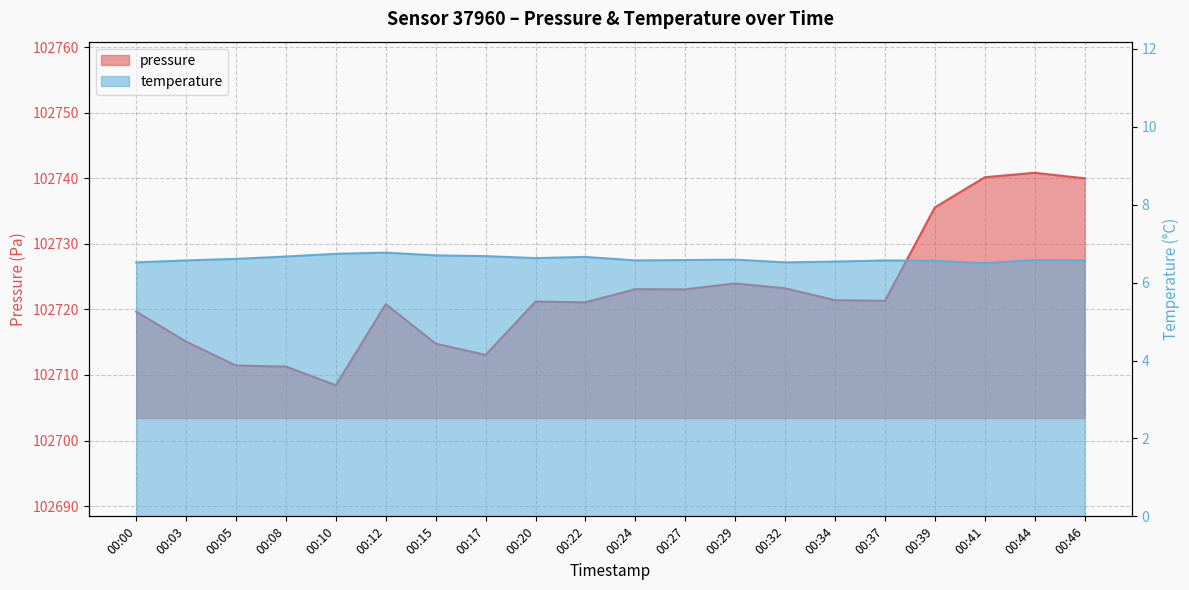

What is the average value of the pressure series?

102722.5